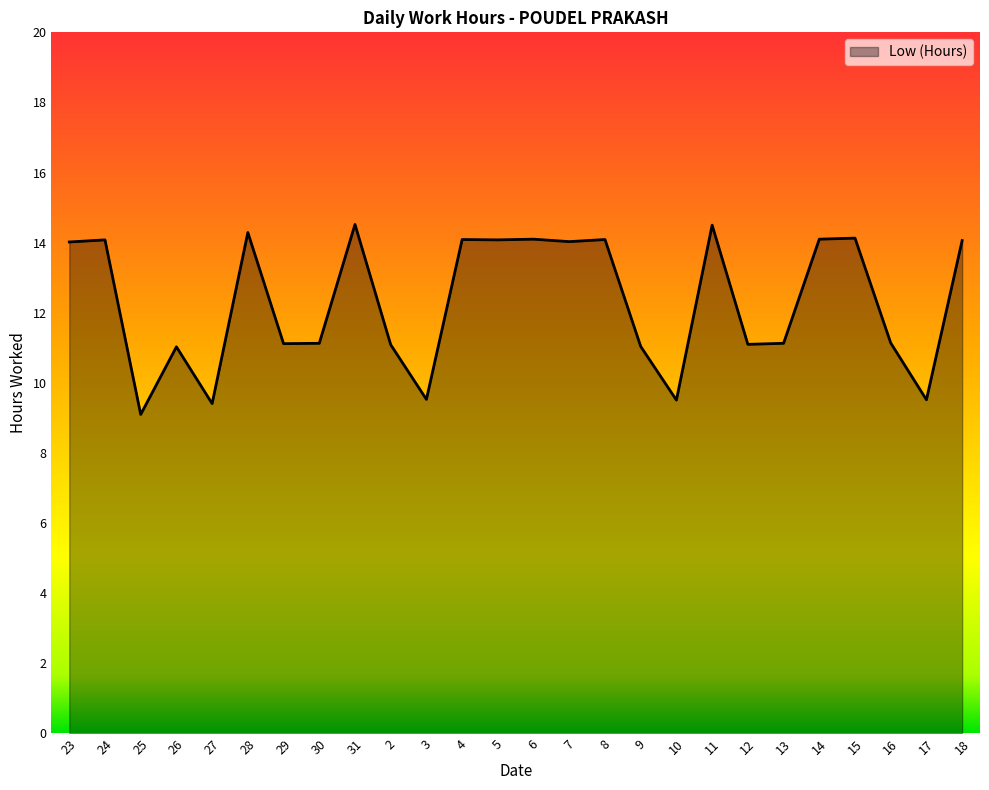

What is the difference between the values at 31 and 15?

0.4